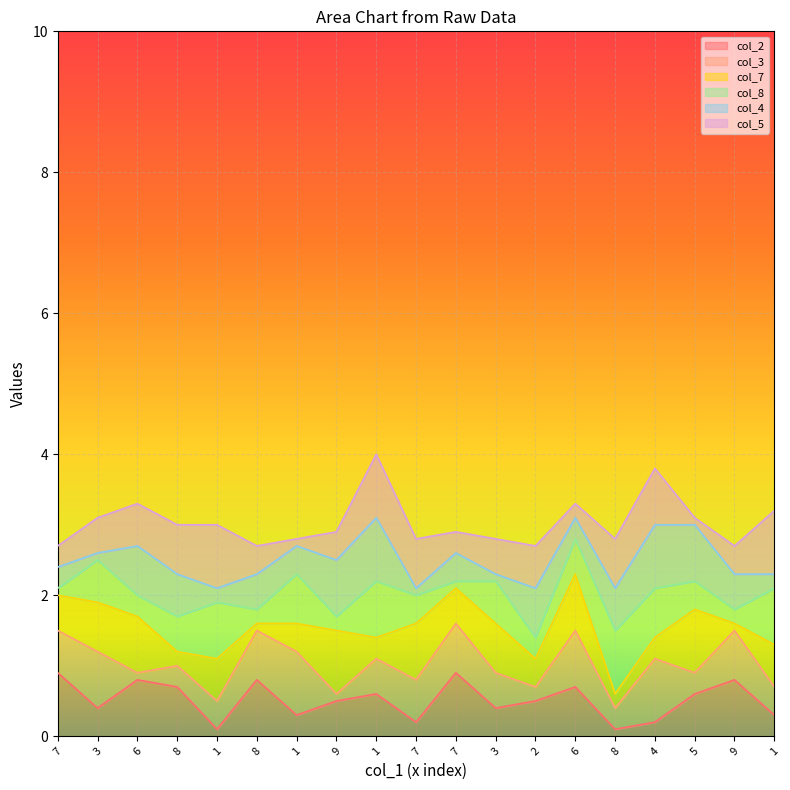

How many times do col_3 and col_4 cross each other?

8